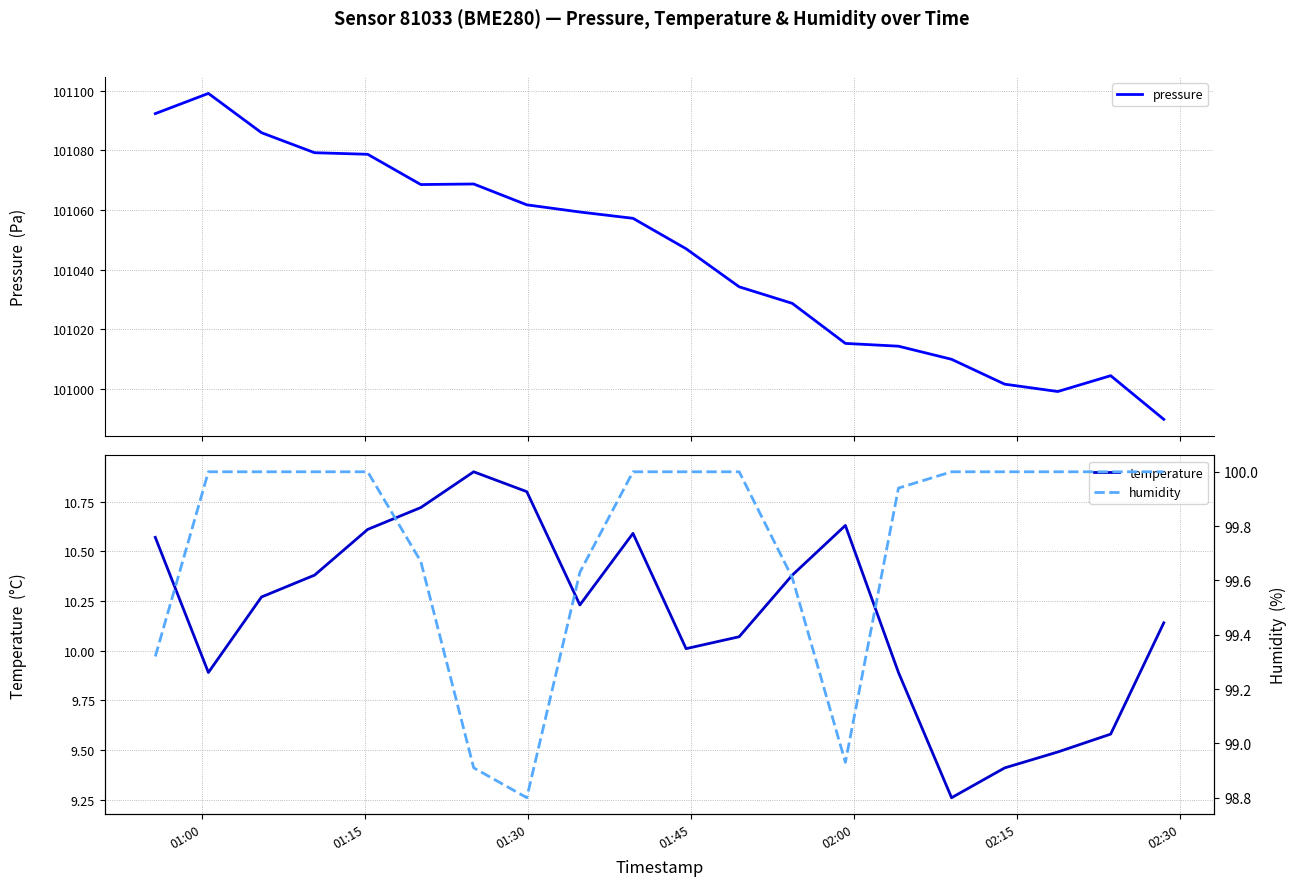

True or false: pressure and humidity cross at least once.

False